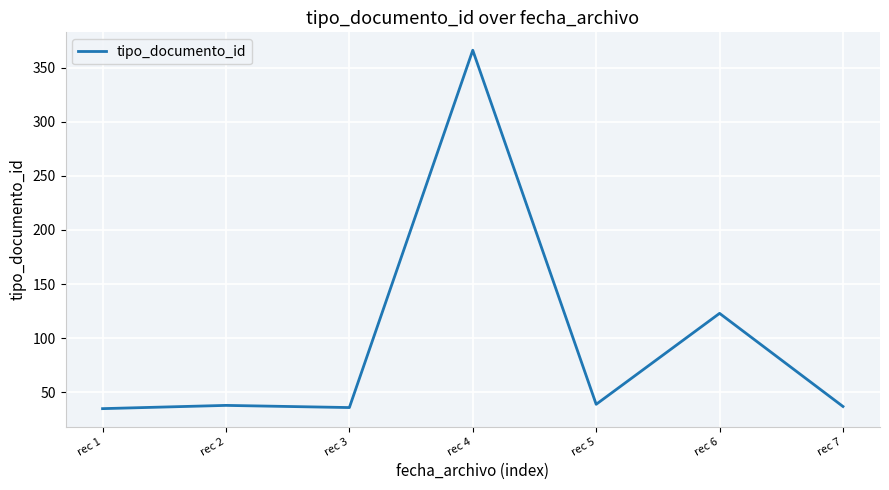

Which has a higher value, rec 2 or rec 4?

rec 4